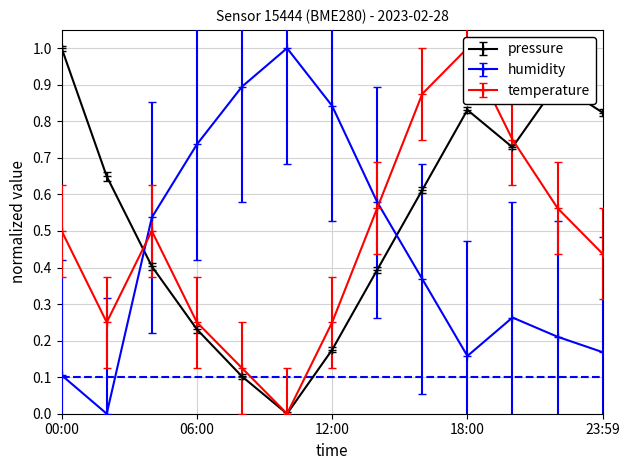

Which category has the lowest value across all series?

02:00